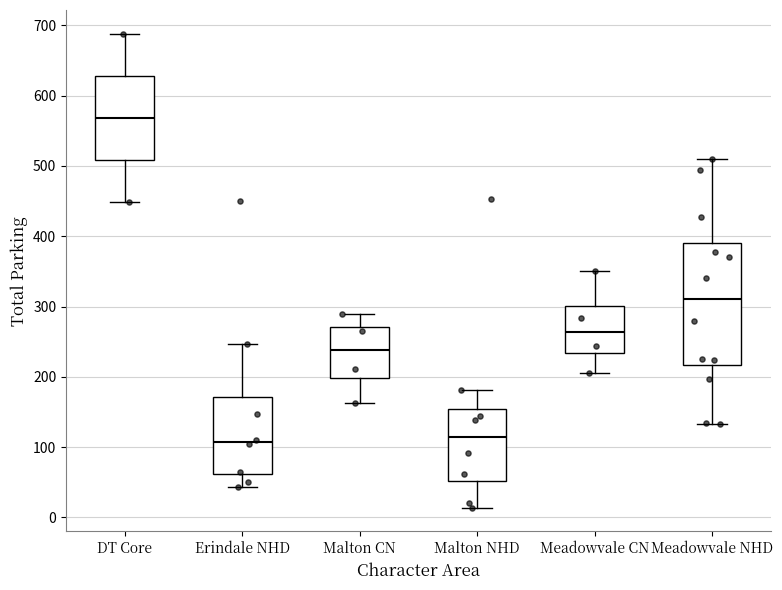

Reading left to right, transcribe this box plot: for each box, give where its median line is, the range the box spans, and where its two whiskers end, as read against the y-axis. The values are not printed on the chart, so give them approximately, as read against the axis.

DT Core: median 570, box 510 to 630, whiskers 450 to 690
Erindale NHD: median 110, box 60 to 170, whiskers 40 to 250
Malton CN: median 240, box 200 to 270, whiskers 160 to 290
Malton NHD: median 110, box 50 to 150, whiskers 10 to 180
Meadowvale CN: median 260, box 230 to 300, whiskers 210 to 350
Meadowvale NHD: median 310, box 220 to 390, whiskers 130 to 510